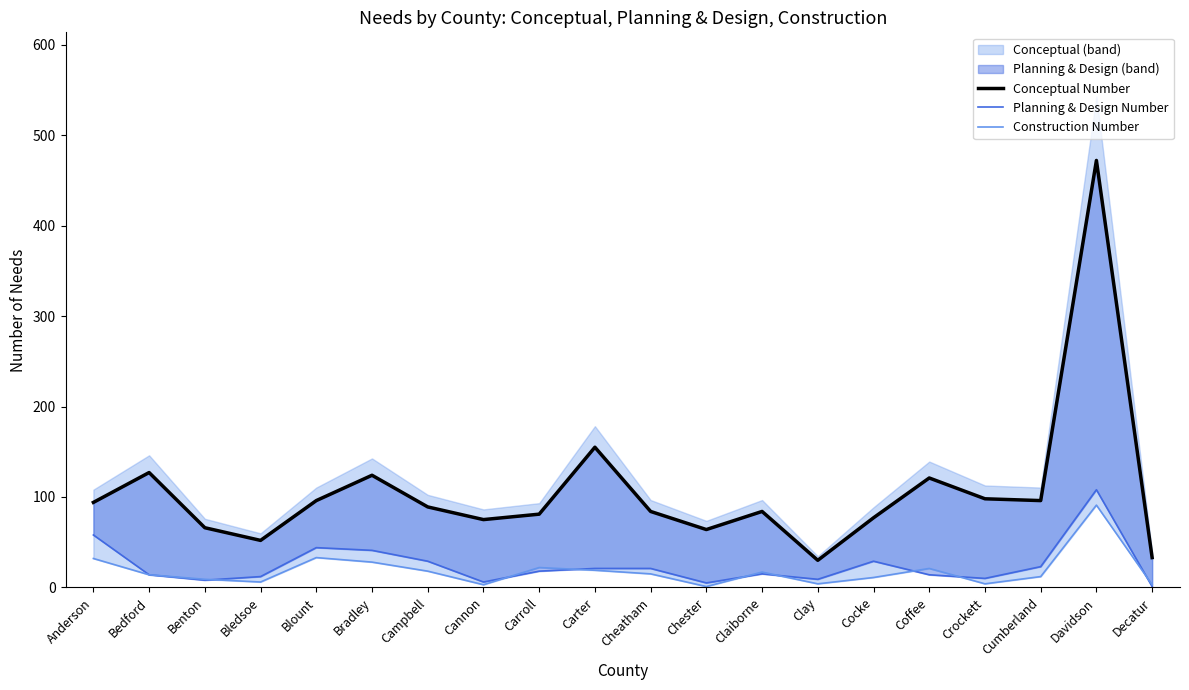

How many values in the Planning & Design Number series are below 18?

10